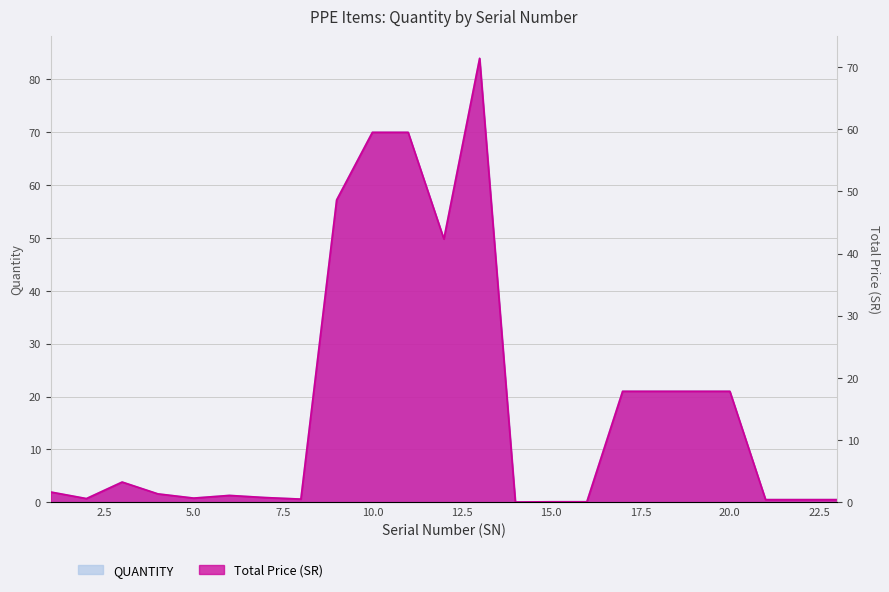

What is the value of the 19th point from the left?

21.0